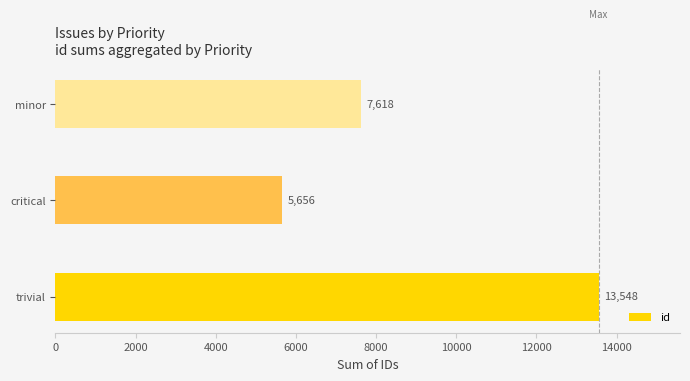

Which has a higher value, critical or trivial?

trivial